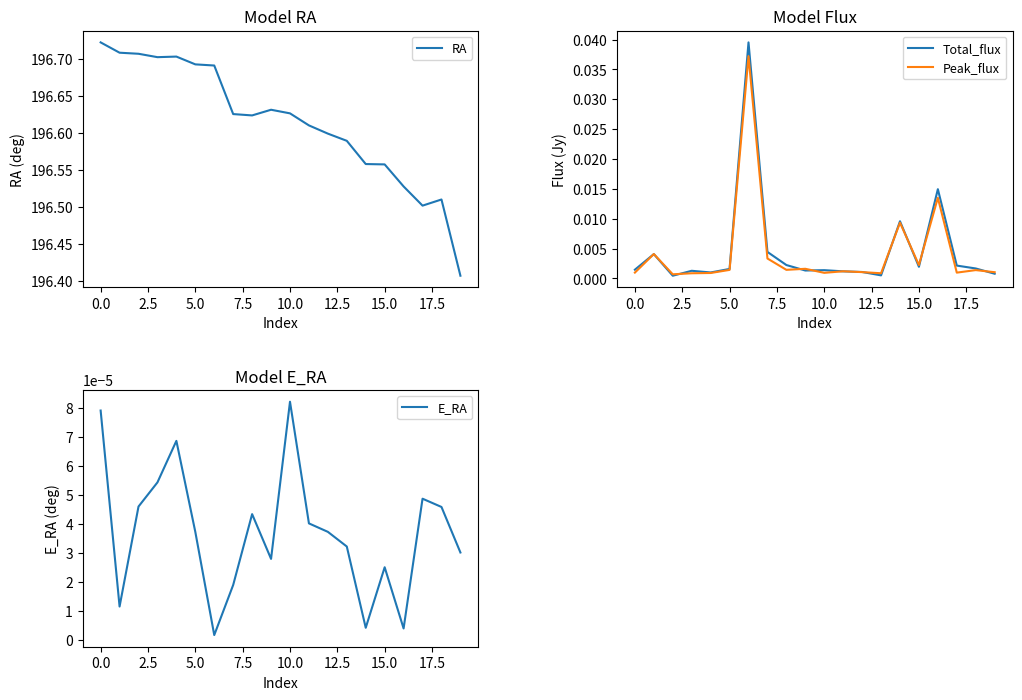

Which category has the highest value in the E_RA series?

10.0